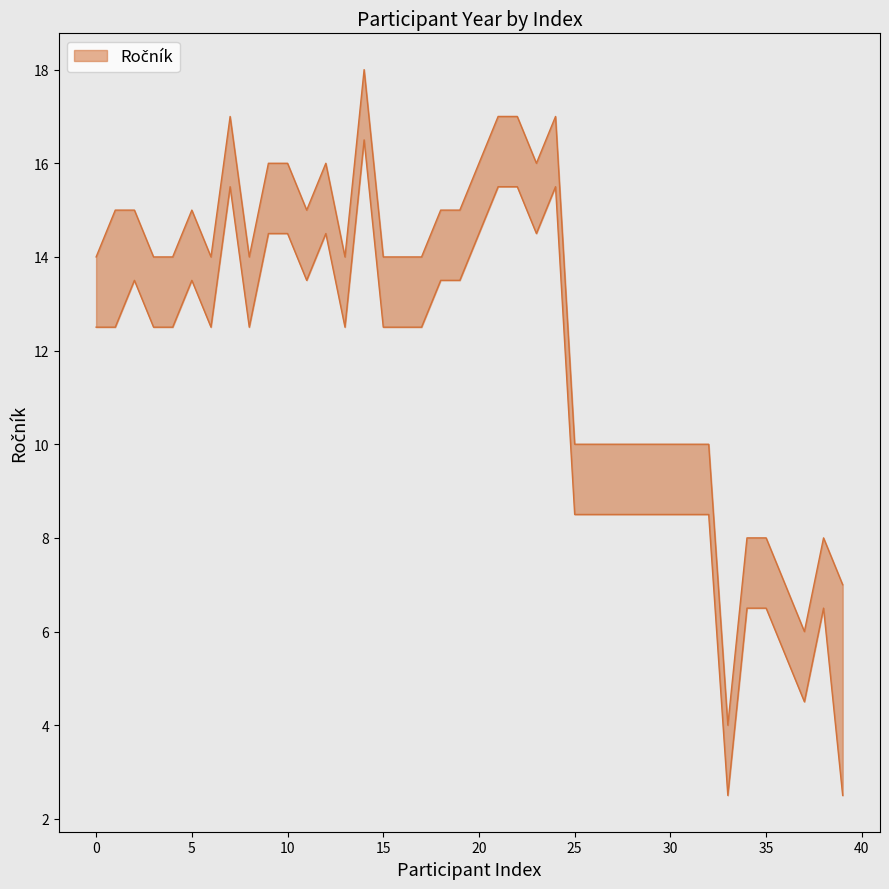

Read the upper value at 34.

8.0